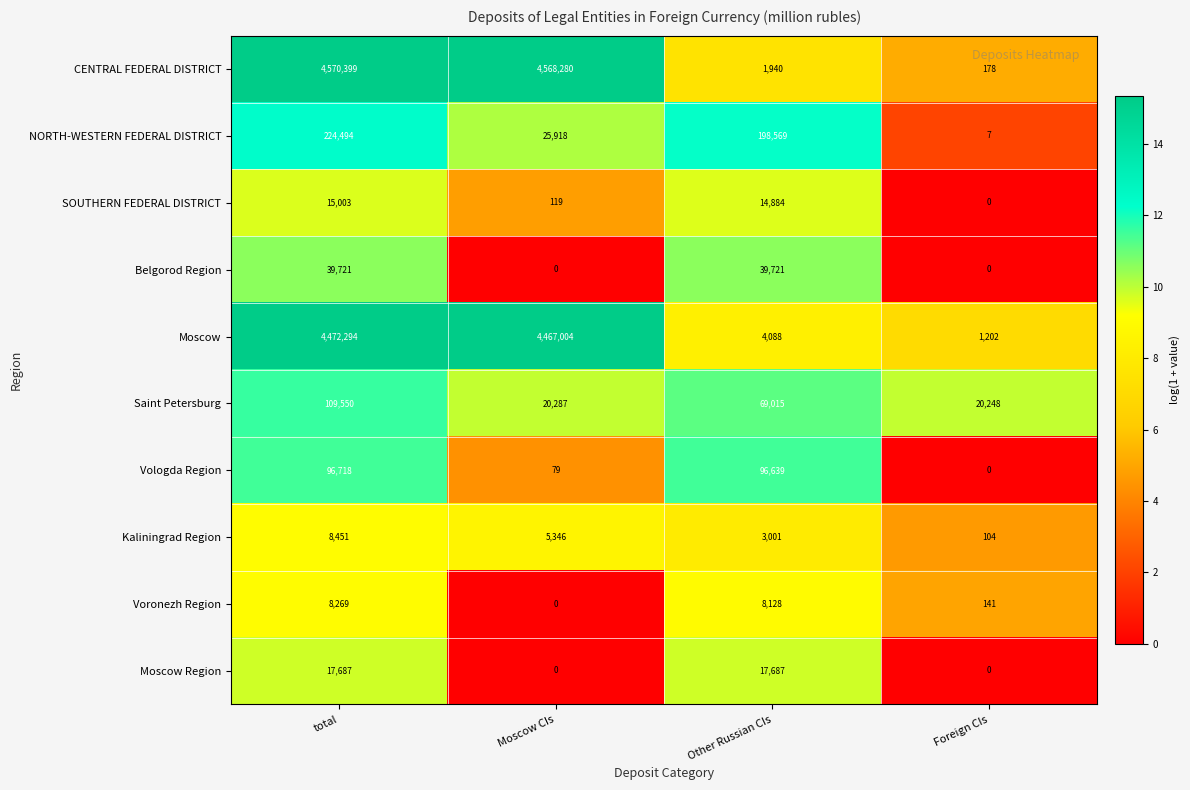

Is it true that NORTH-WESTERN FEDERAL DISTRICT equals 11 at Foreign CIs?

False